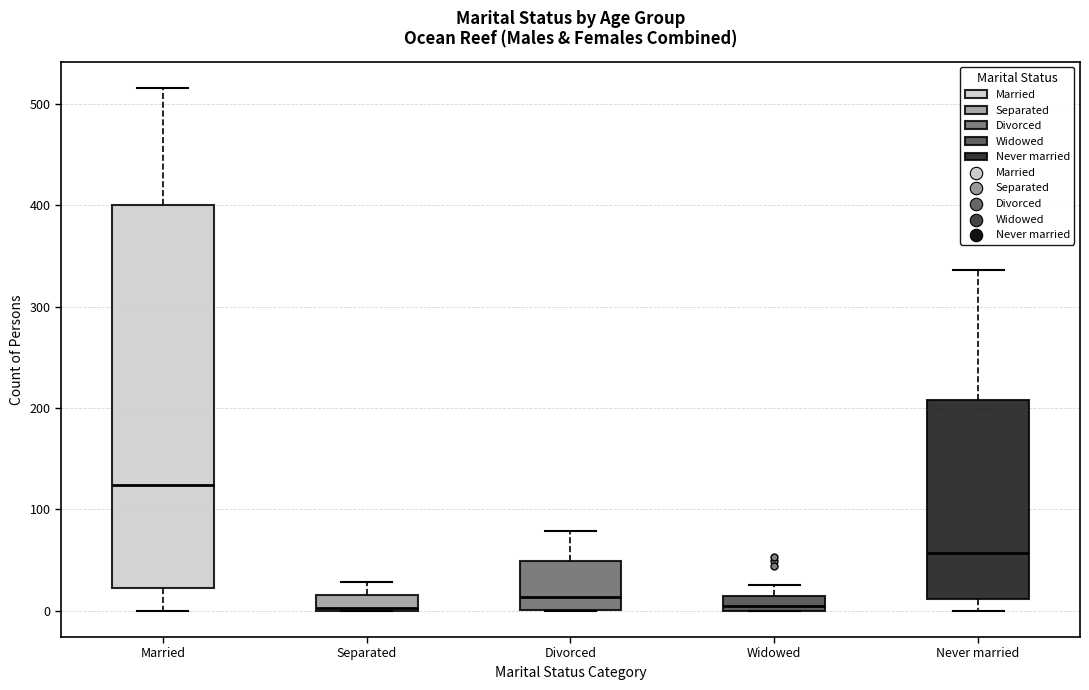

Comparing the boxes themselves (not the whiskers), which one is the tallest?

Married